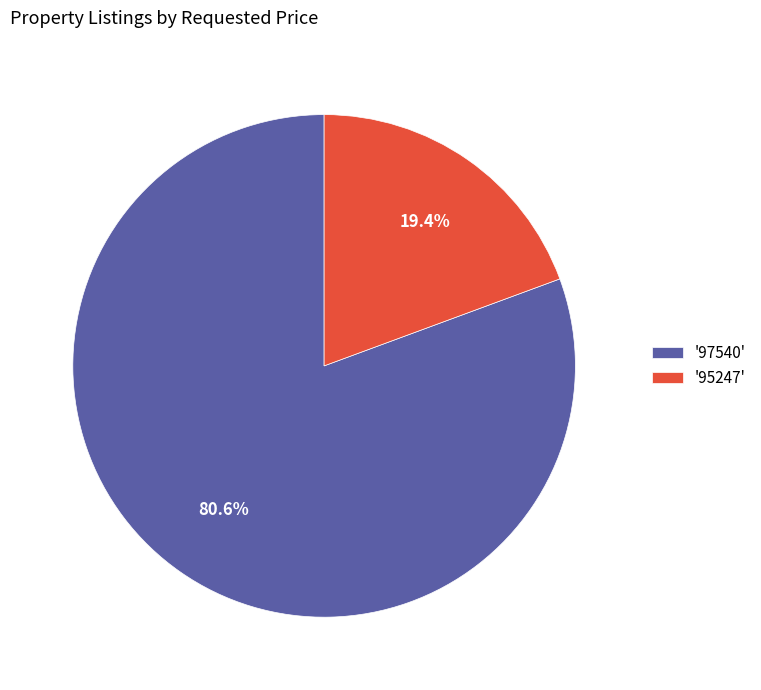

Between '95247' and '97540', which is larger?

'97540'